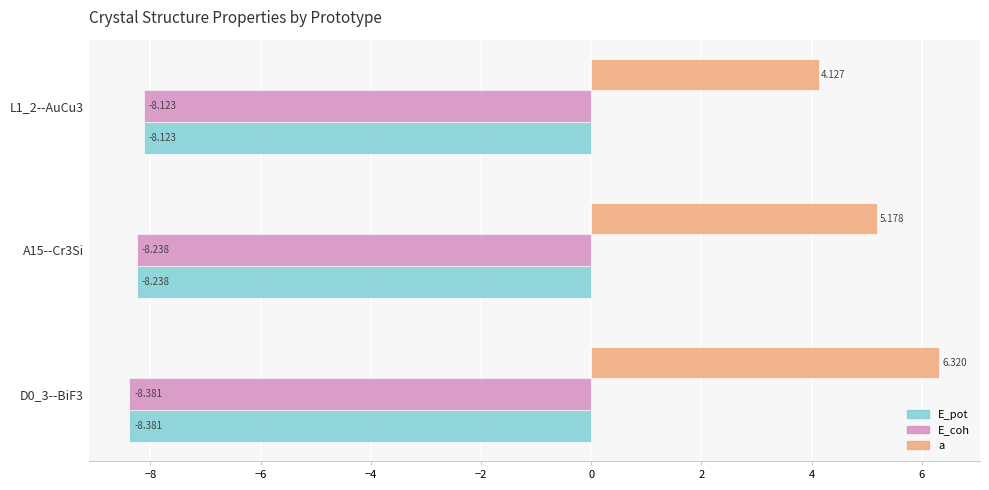

Which series changed the most between D0_3--BiF3 and A15--Cr3Si?

a